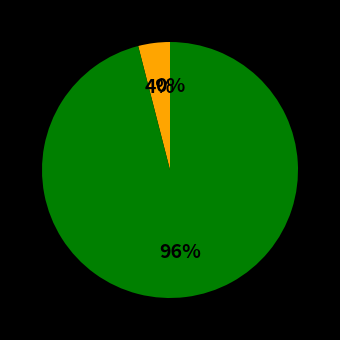

Which slice is the largest?

Operational Index